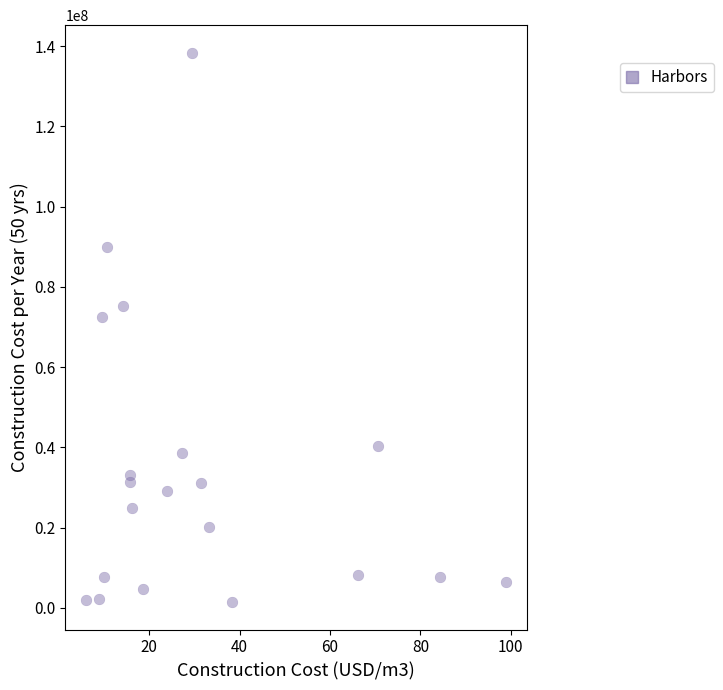

What Y value in the scatter plot is closest to 69927000?

72587160.0